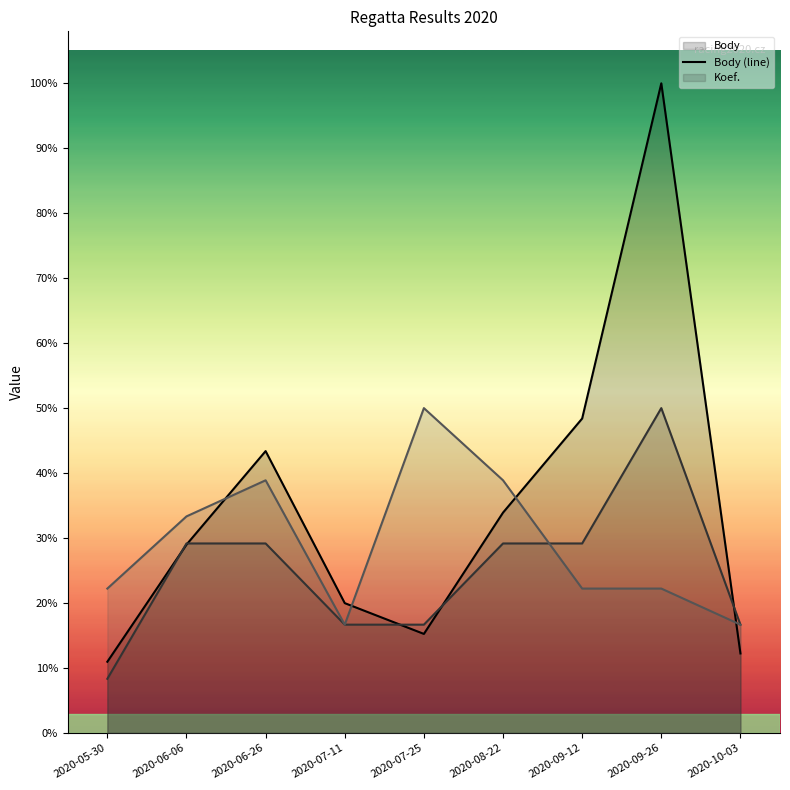

Which series ends up on top after the final intersection of Koef. (line) and Body (line)?

Koef. (line)